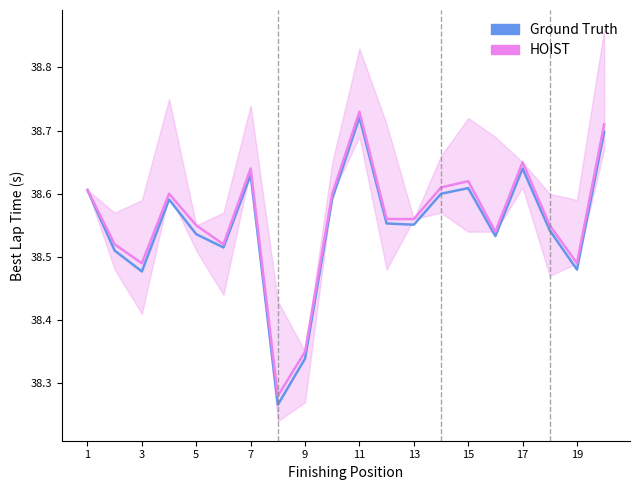

Which series changed the most between 13 and 18?

Ground Truth